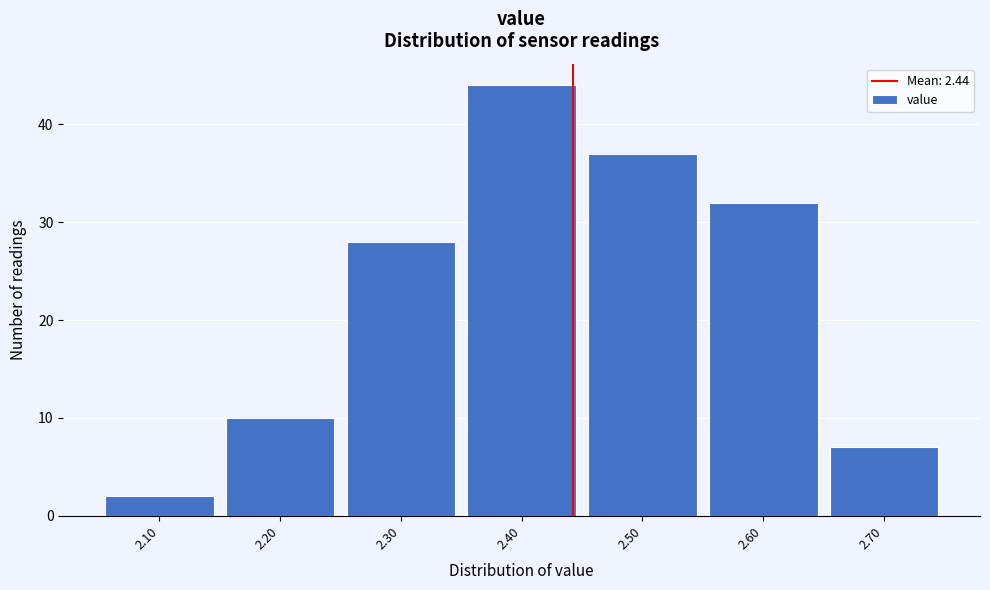

What is the height of the bar covering 2.45 to 2.55 on the x-axis? The values are not printed on the chart, so give them approximately, as read against the axis.

37